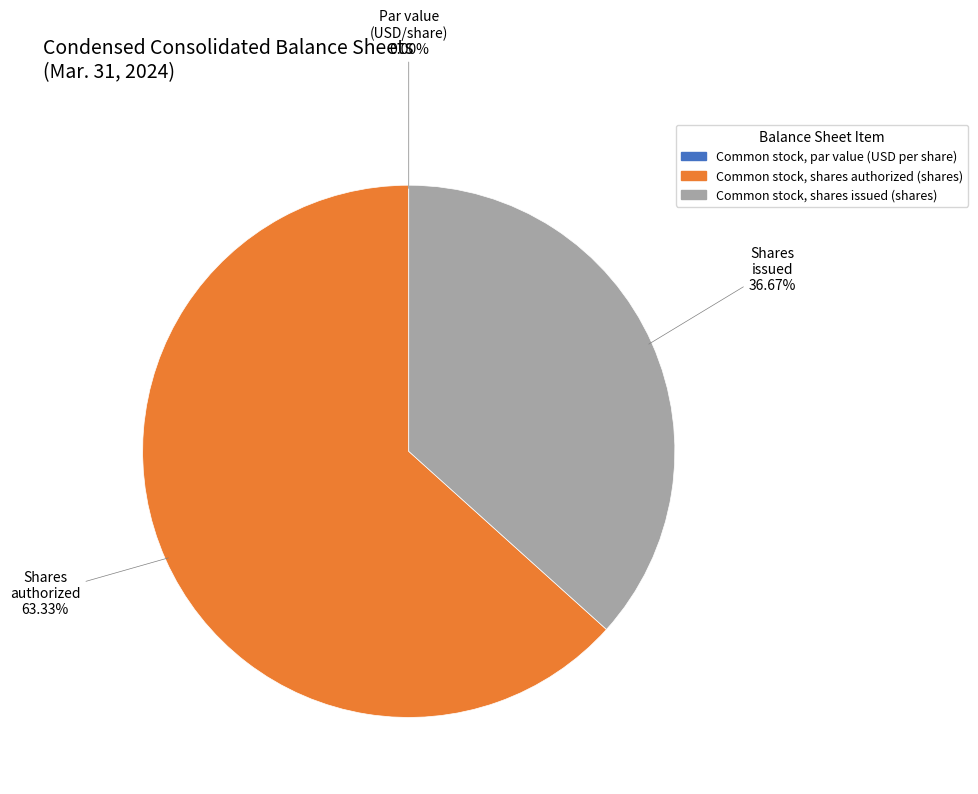

Is it true that Common stock, shares issued (shares) is 45% of the pie?

False